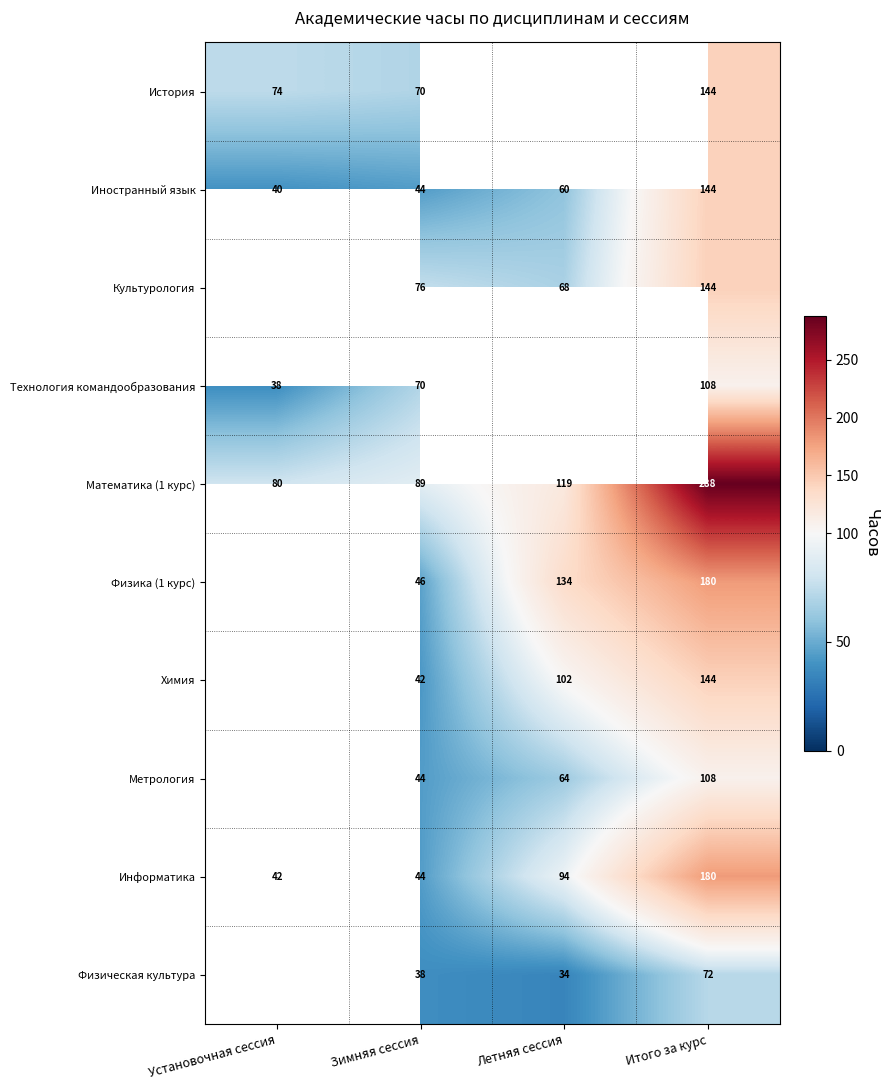

List the labels in order of Информатика value, smallest first.

Установочная сессия, Зимняя сессия, Летняя сессия, Итого за курс